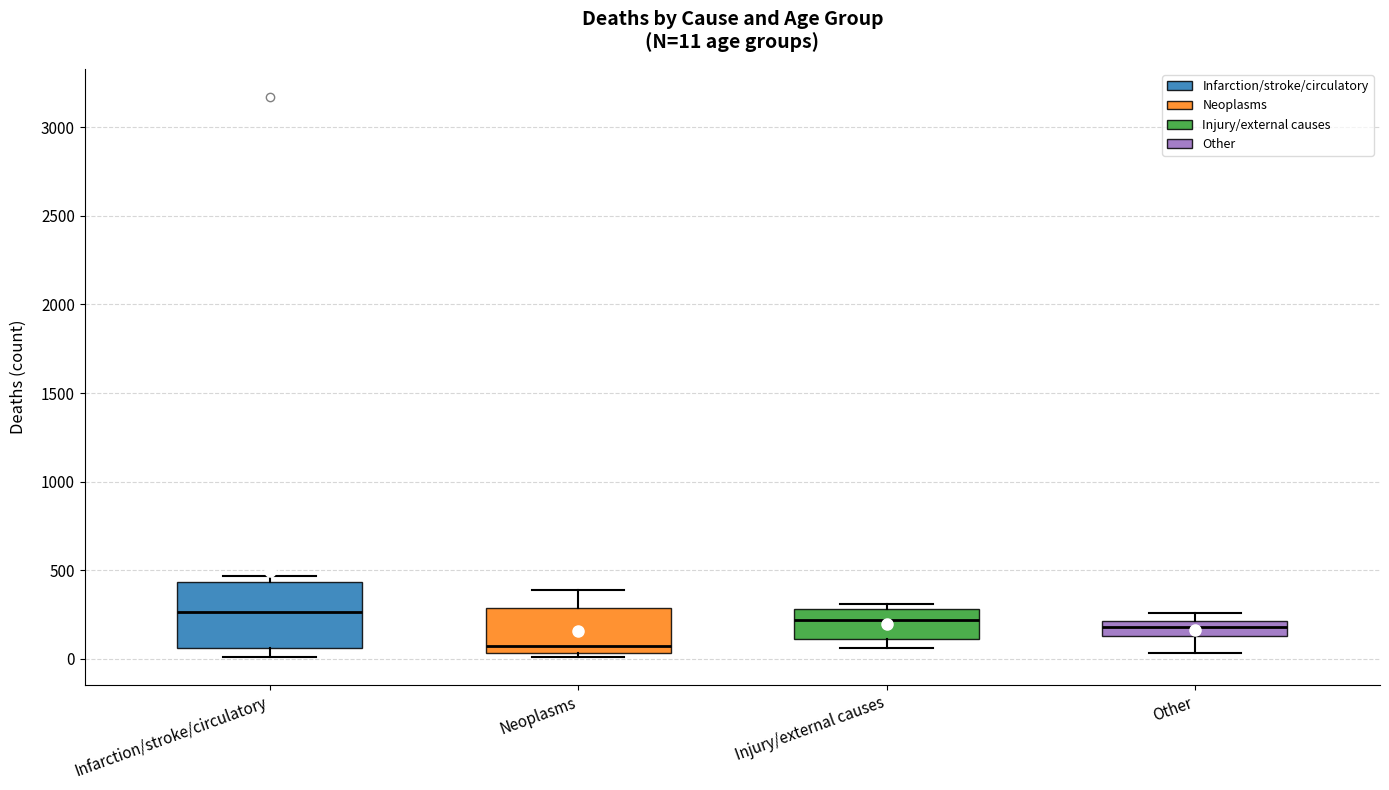

Which box's median line is the highest?

Infarction/stroke/circulatory